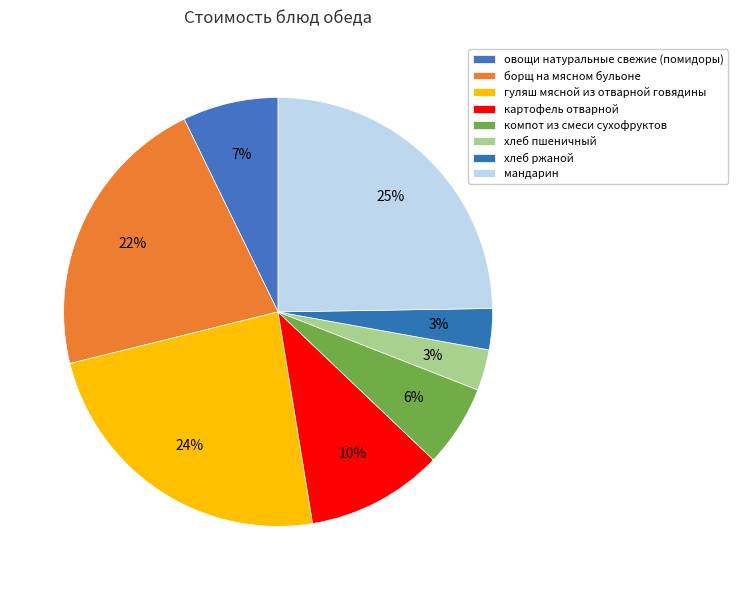

How many segments does this pie chart have?

8